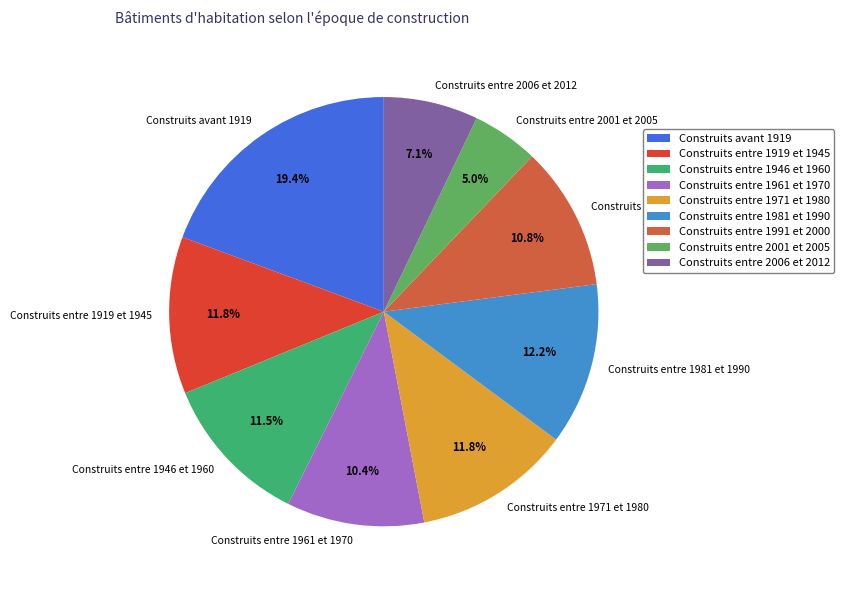

Between Construits entre 1919 et 1945 and Construits entre 2001 et 2005, which is larger?

Construits entre 1919 et 1945